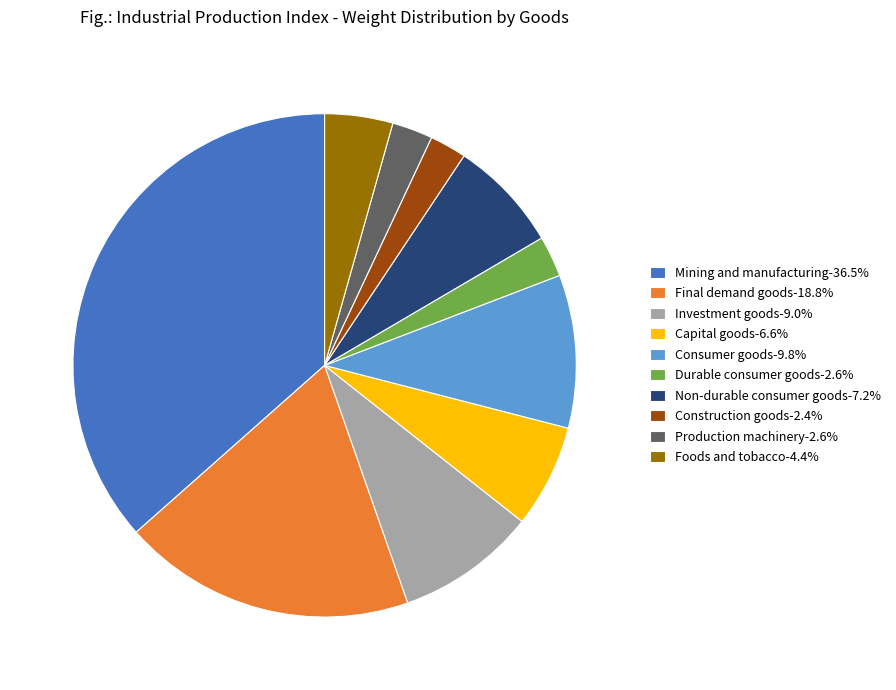

Do Non-durable consumer goods-7.2% and Construction goods-2.4% together represent more than half of the pie?

No